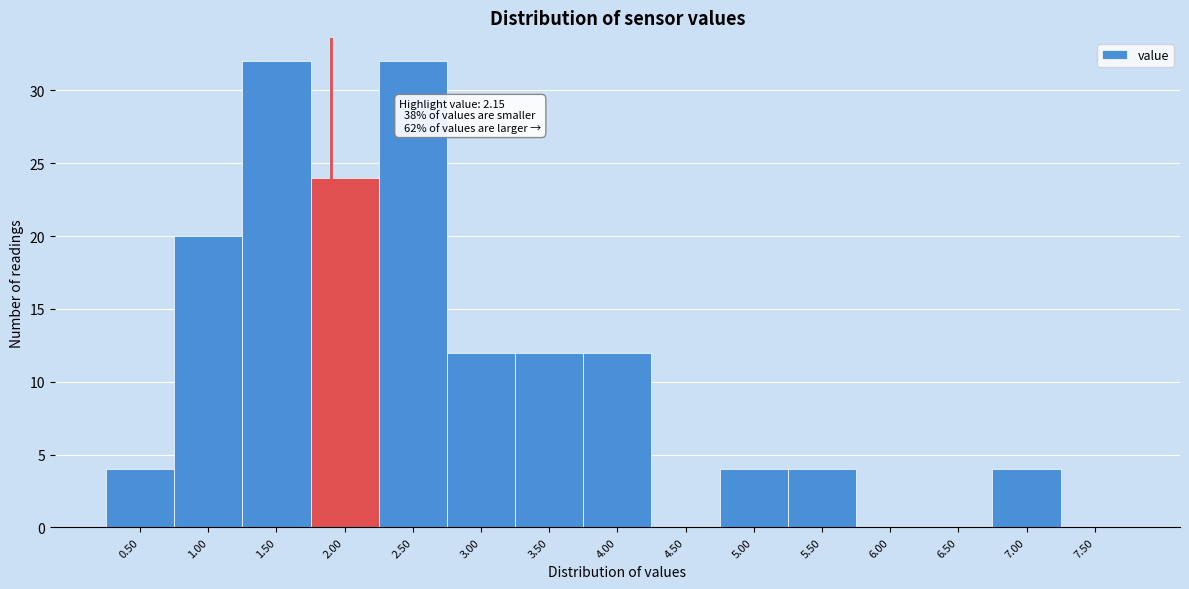

Reading left to right, extract all data points from this chart.

0.50=4	1.00=20	1.50=32	2.00=24	2.50=32	3.00=12	3.50=12	4.00=12	4.50=0	5.00=4	5.50=4	6.00=0	6.50=0	7.00=4	7.50=0